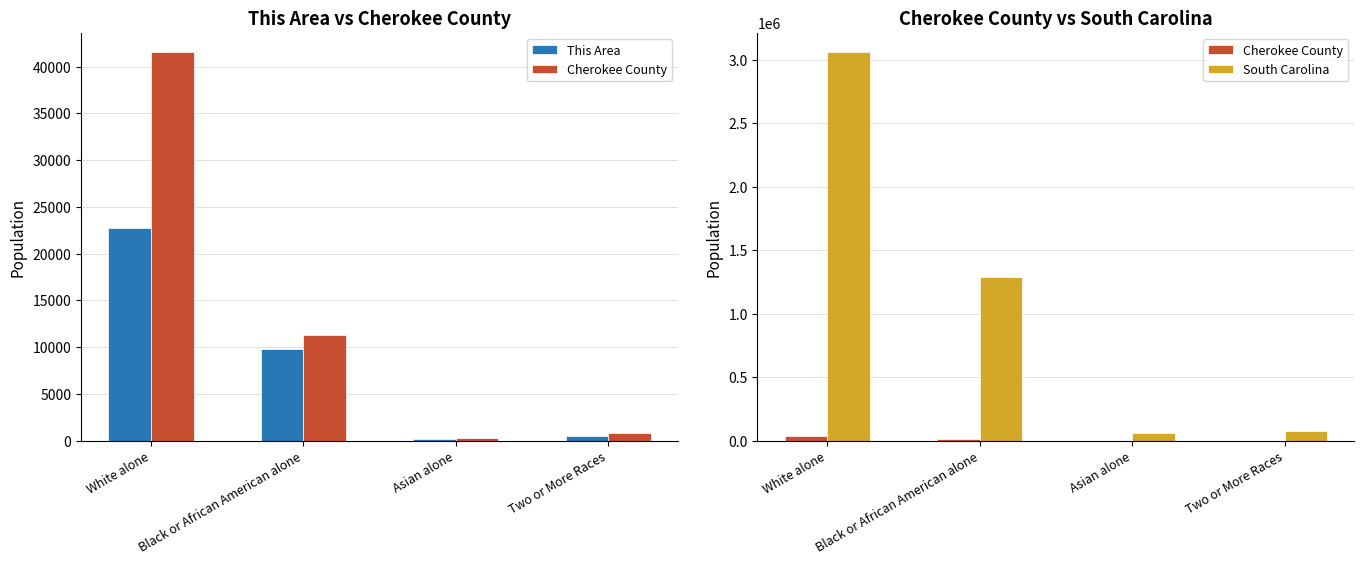

What is the minimum value shown in the chart?

240